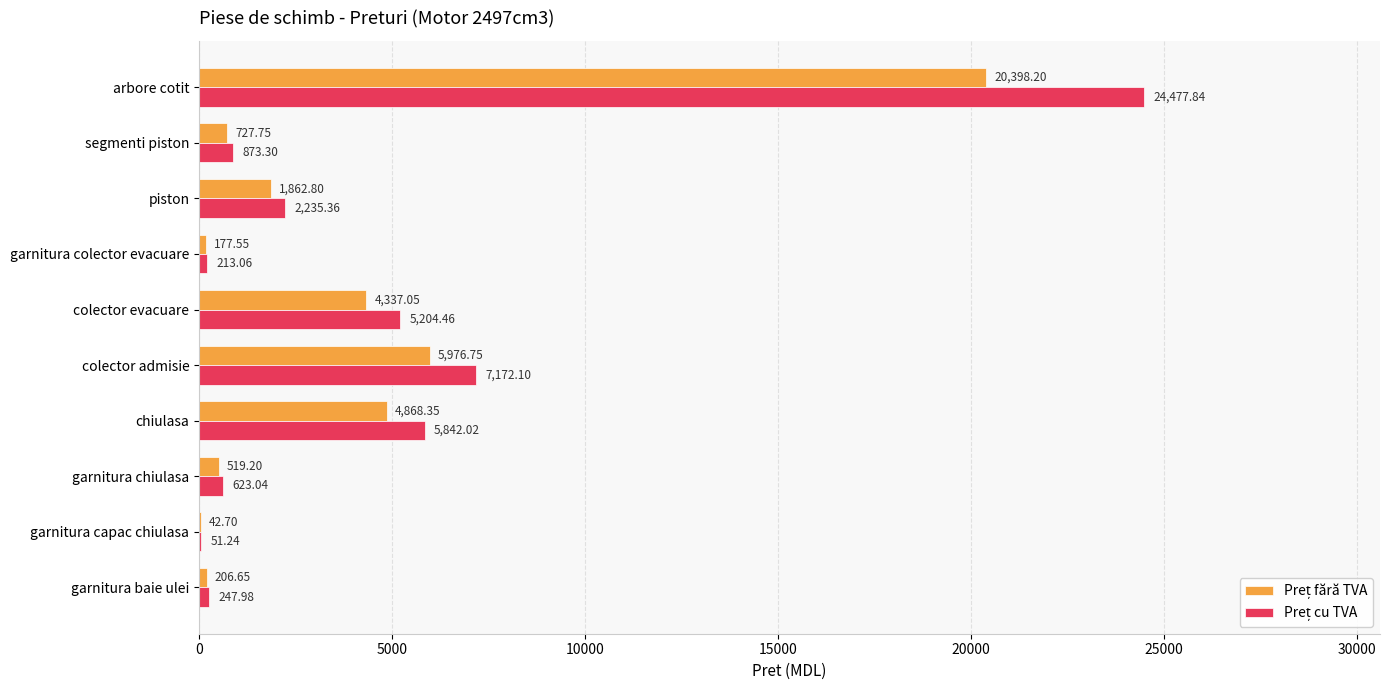

At which category is the sum across all series the highest?

arbore cotit